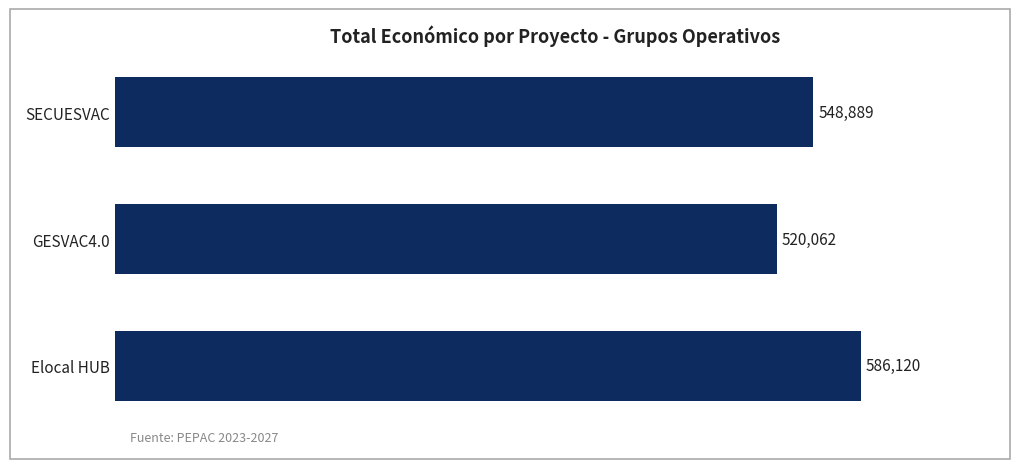

How many values are between 520062 and 586120?

3